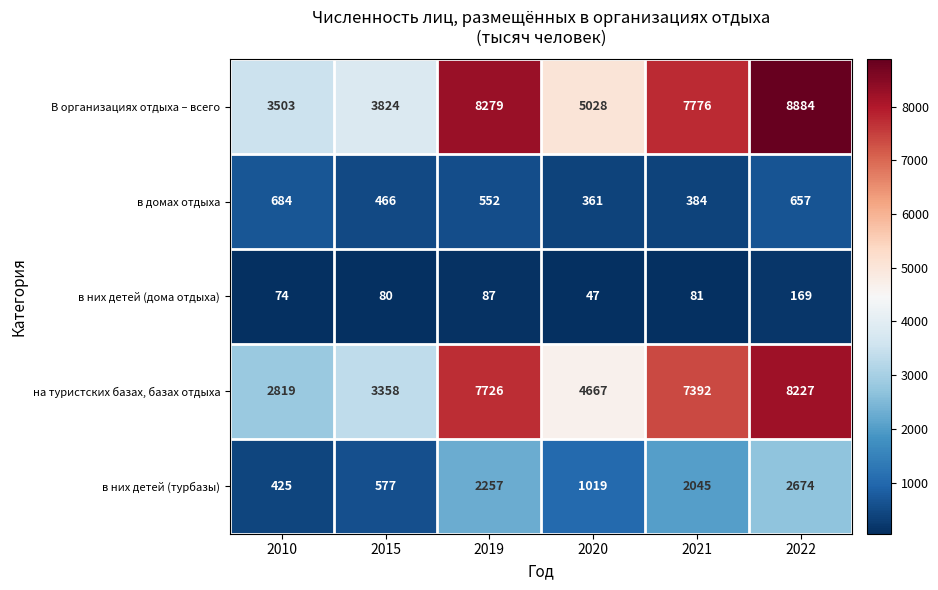

True or false: на туристских базах, базах отдыха has a value of 4667 at 2020.

True